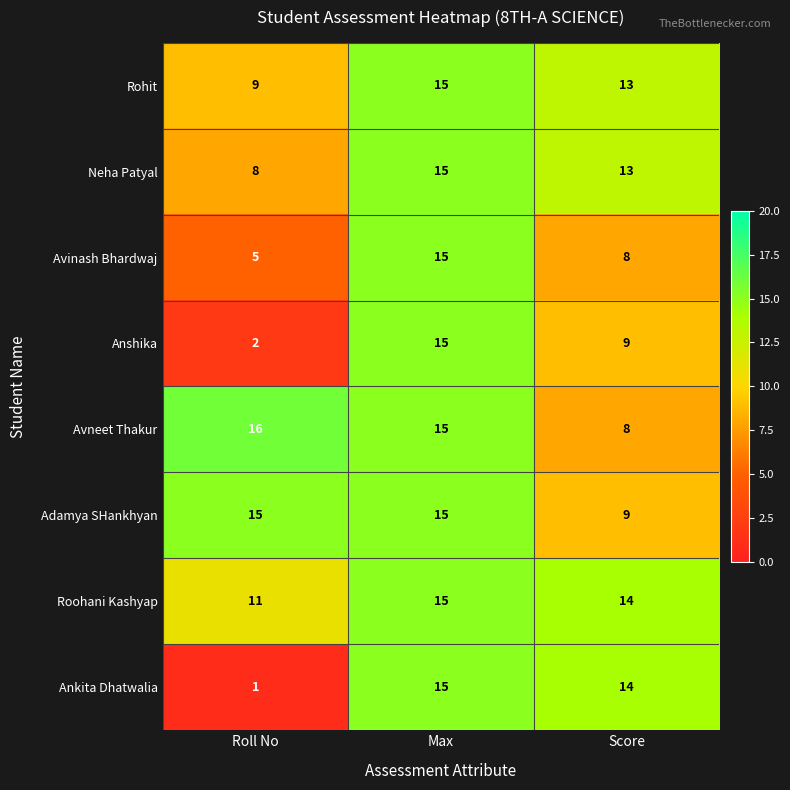

What is the difference between the Adamya SHankhyan values at Score and Max?

6